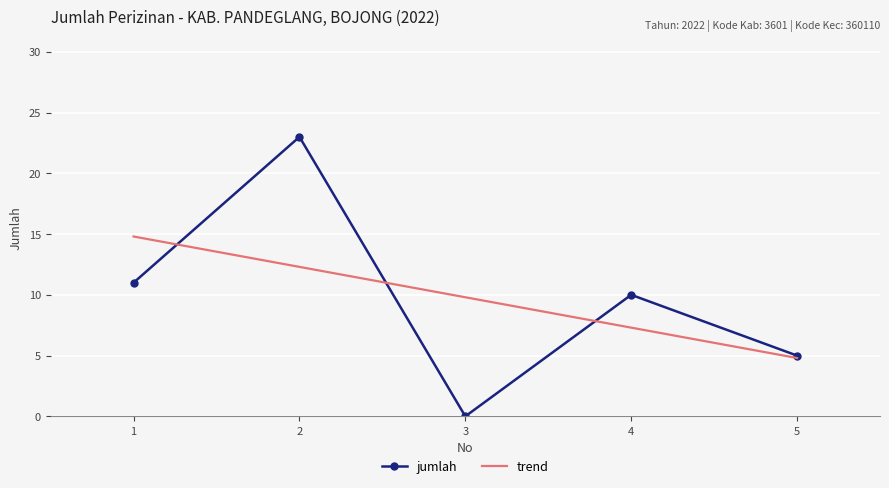

What is the difference between the highest and lowest values at 5?

0.2